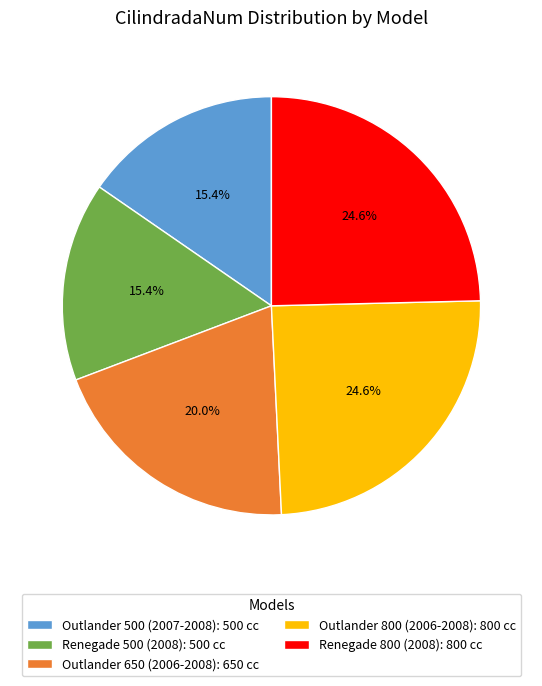

Is there any slice that represents more than half of the pie?

No